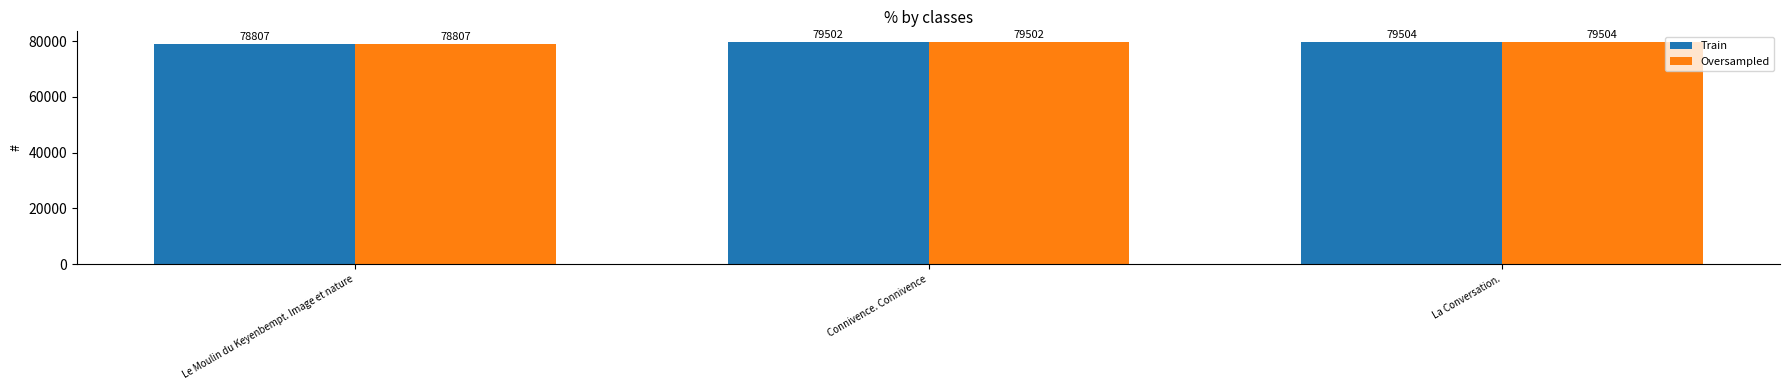

What is the total value across all series at Le Moulin du Keyenbempt. Image et nature?

157614